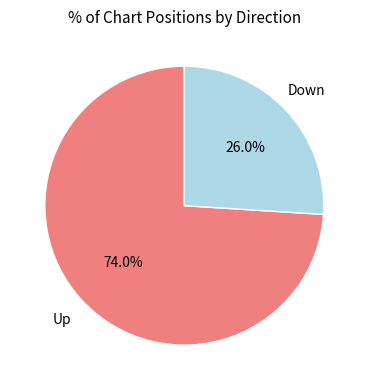

Is there a majority slice in this chart?

Yes